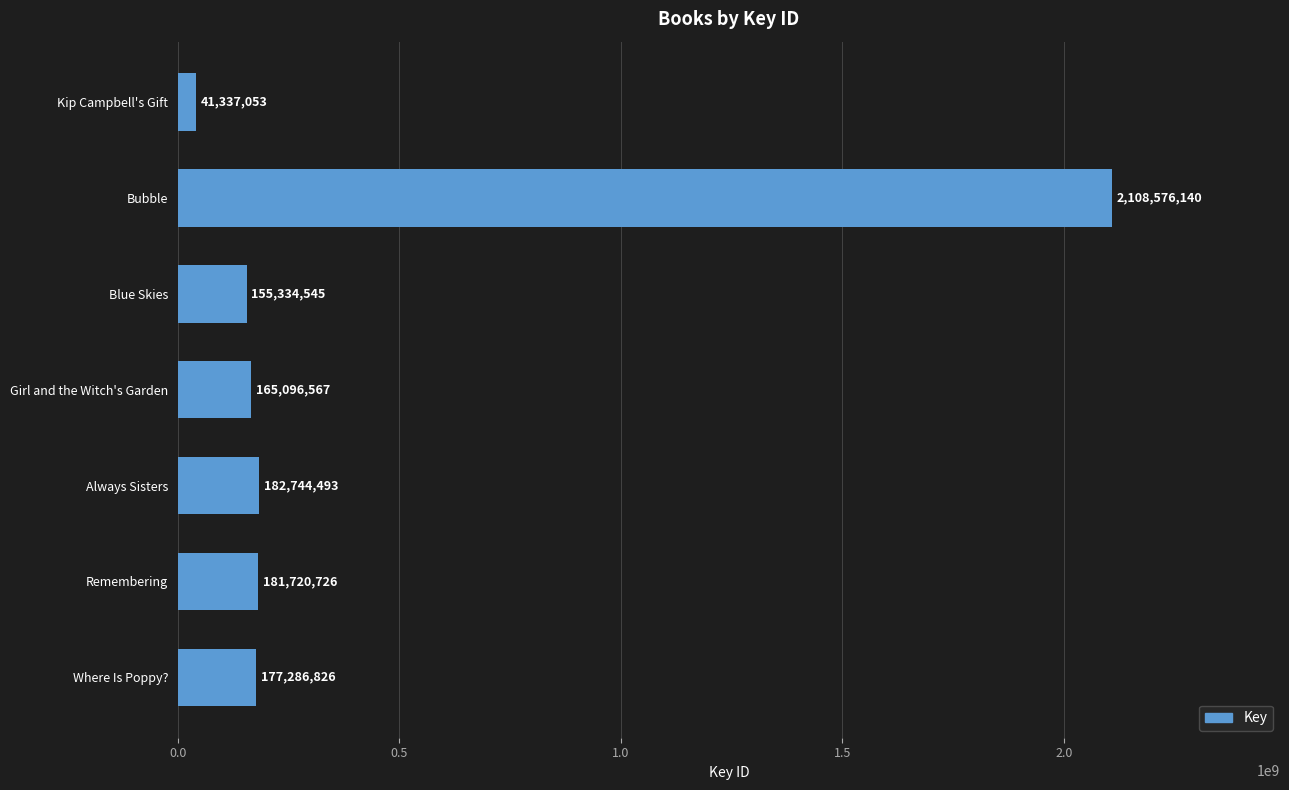

What is the difference between the maximum and minimum values?

2067239087